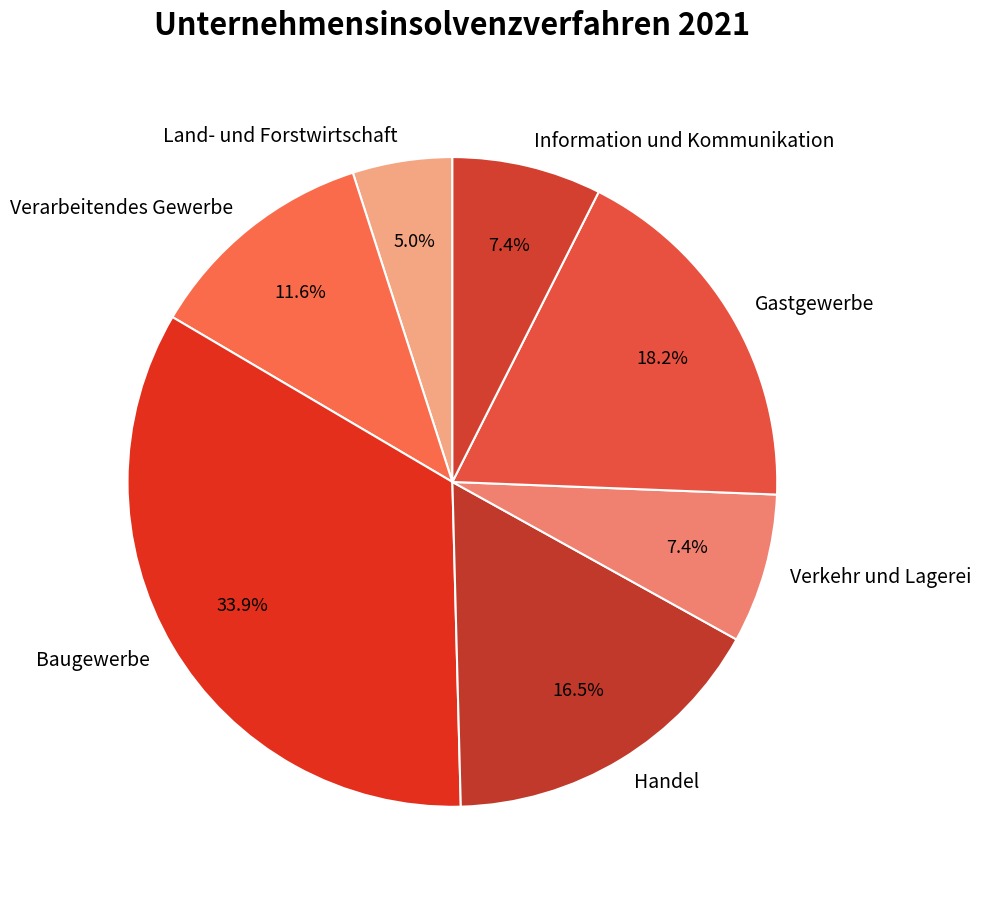

Is Information und Kommunikation the majority of the pie?

No